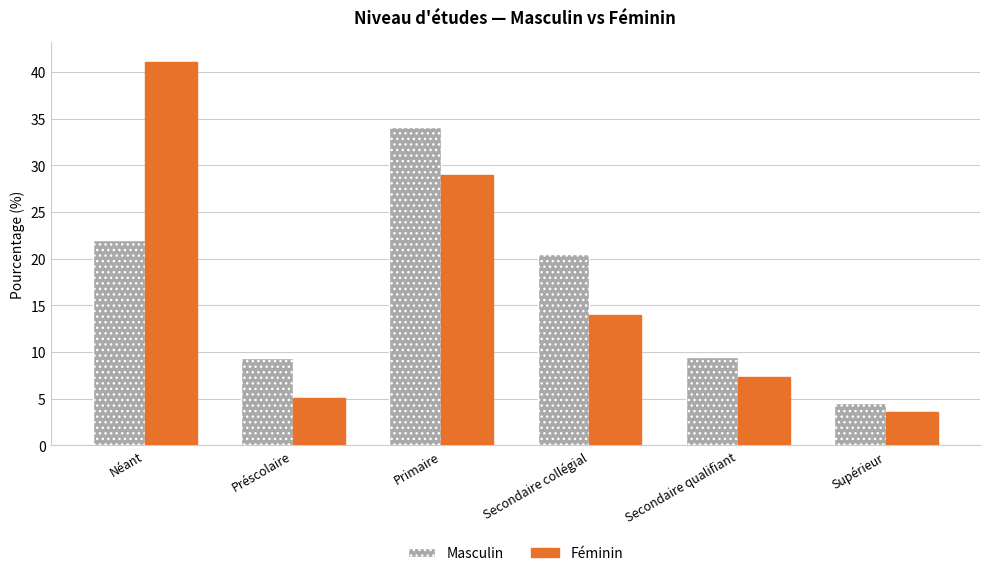

Rank the series at Supérieur from highest to lowest value.

Masculin, Féminin